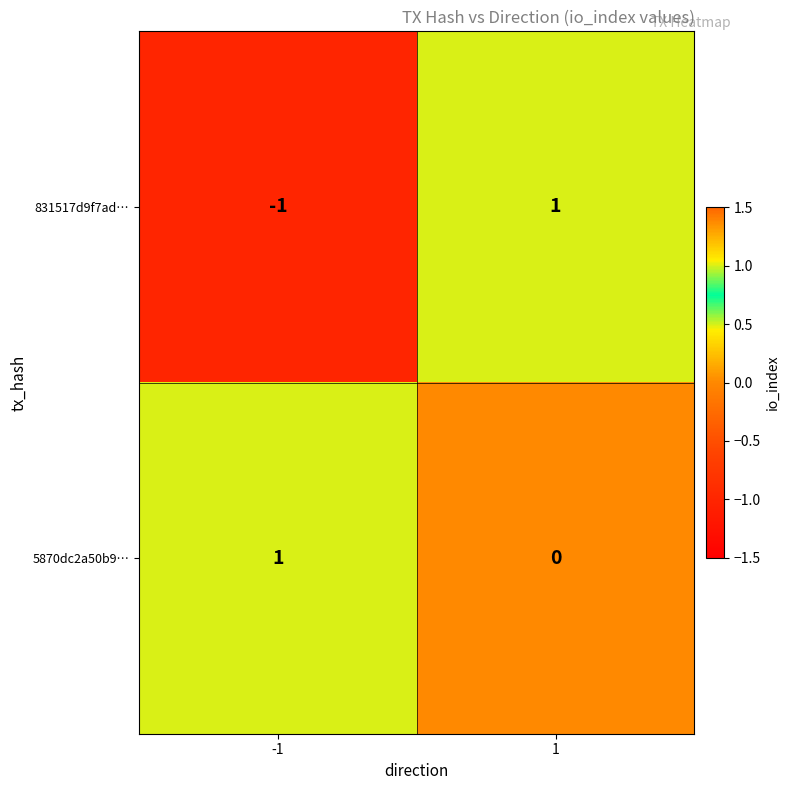

What is the difference between the highest and lowest values at -1?

2